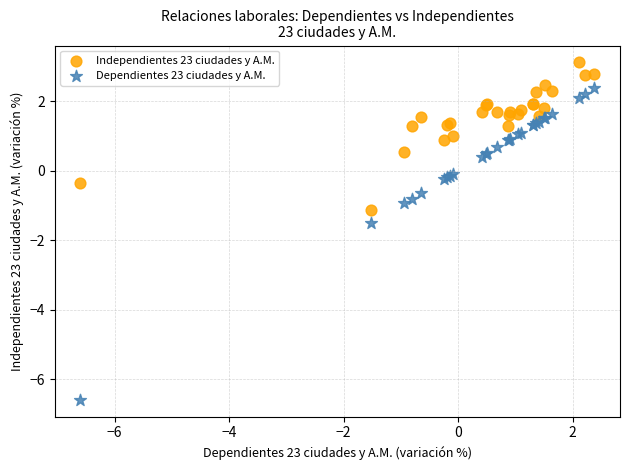

In the Dependientes 23 ciudades y A.M. series, what Y value is closest to -2?

-1.5